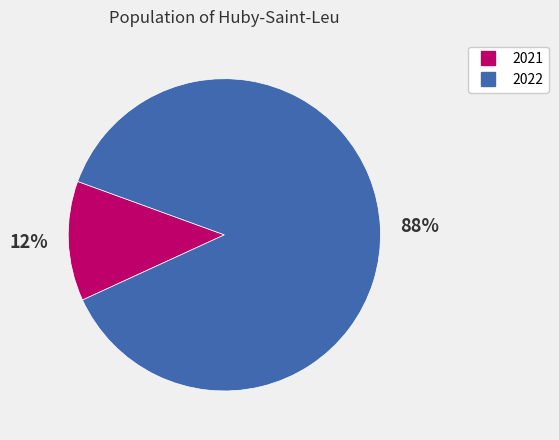

Which slice is the smallest?

2021